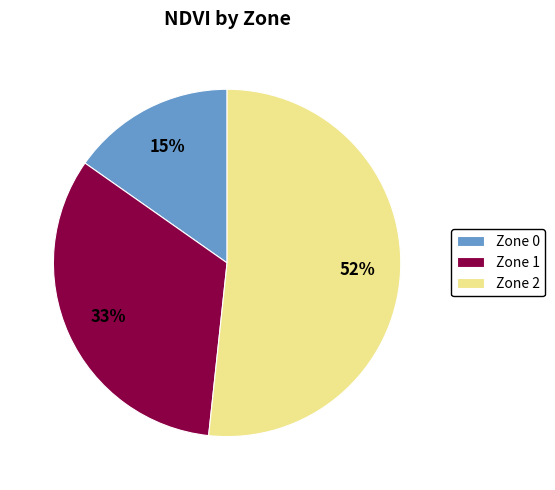

How many slices are in this pie chart?

3